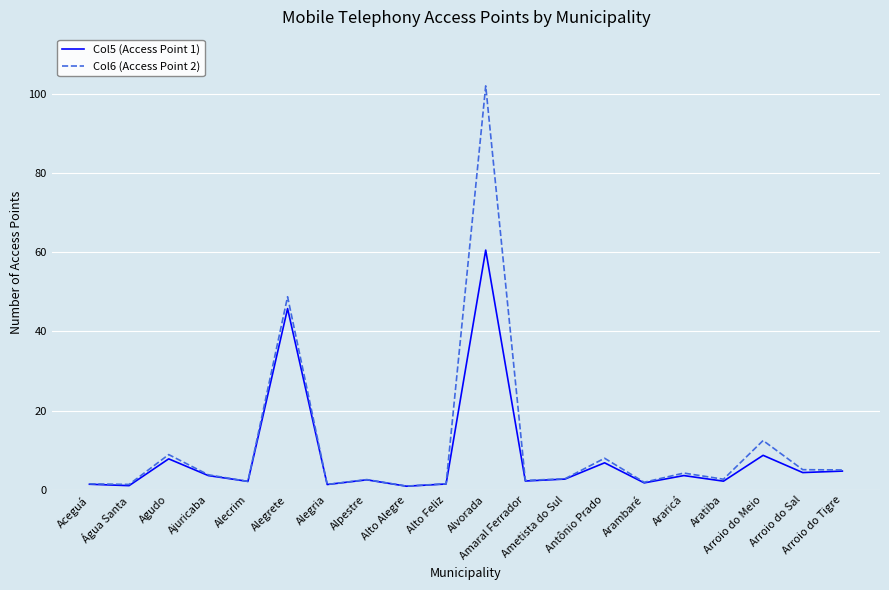

What is the greatest value displayed?

101.9